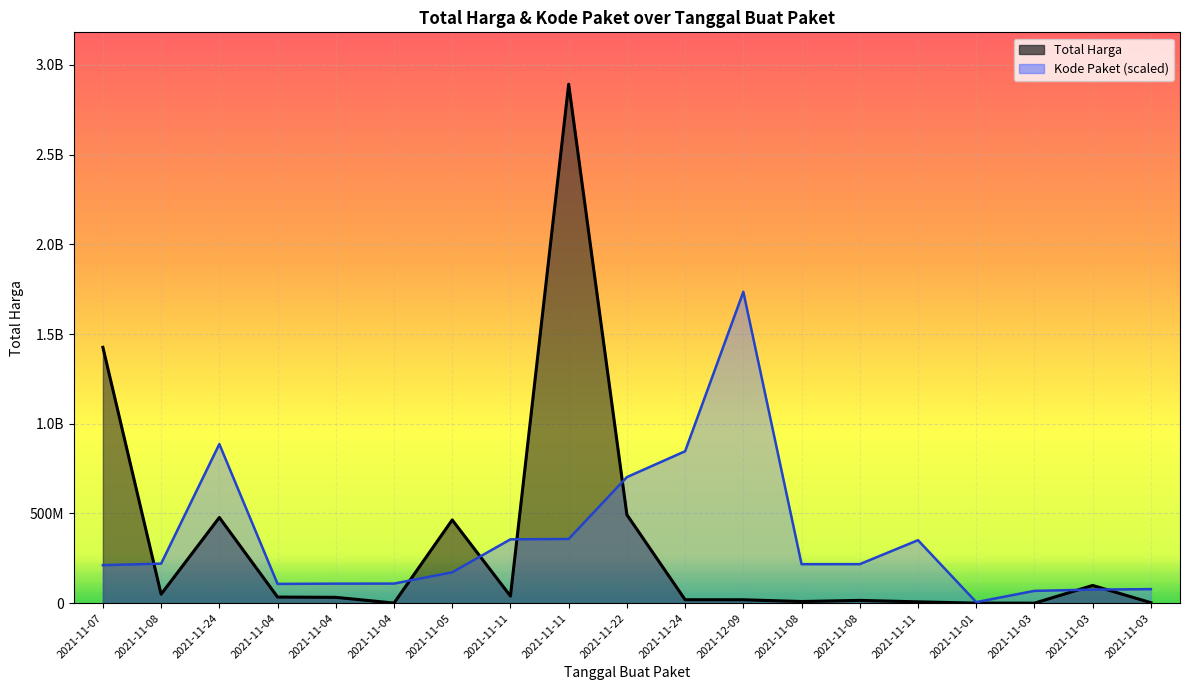

Between 2021-11-11 and 2021-11-03, which is larger?

2021-11-11